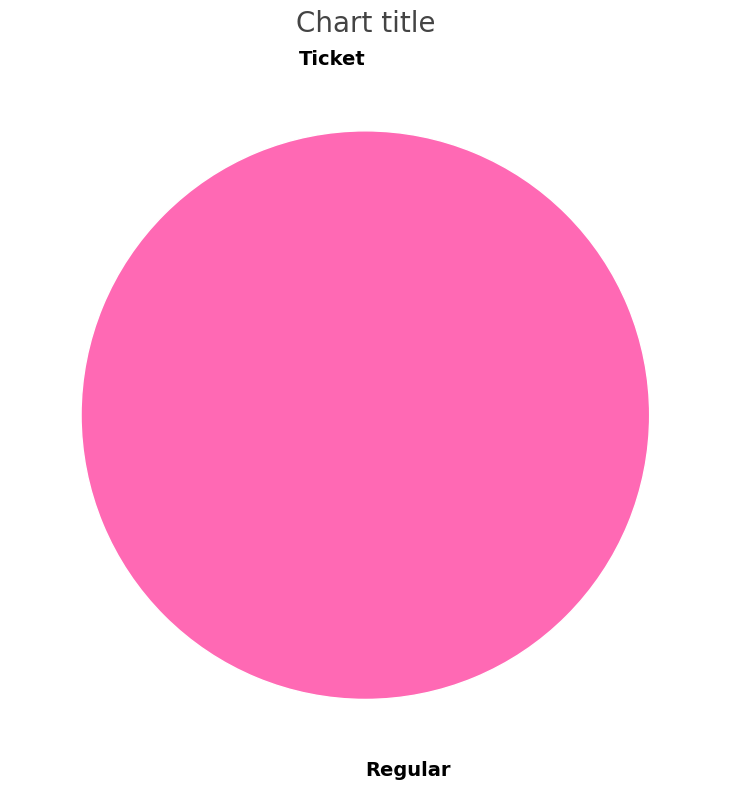

True or false: Ticket accounts for 9% of the total.

False